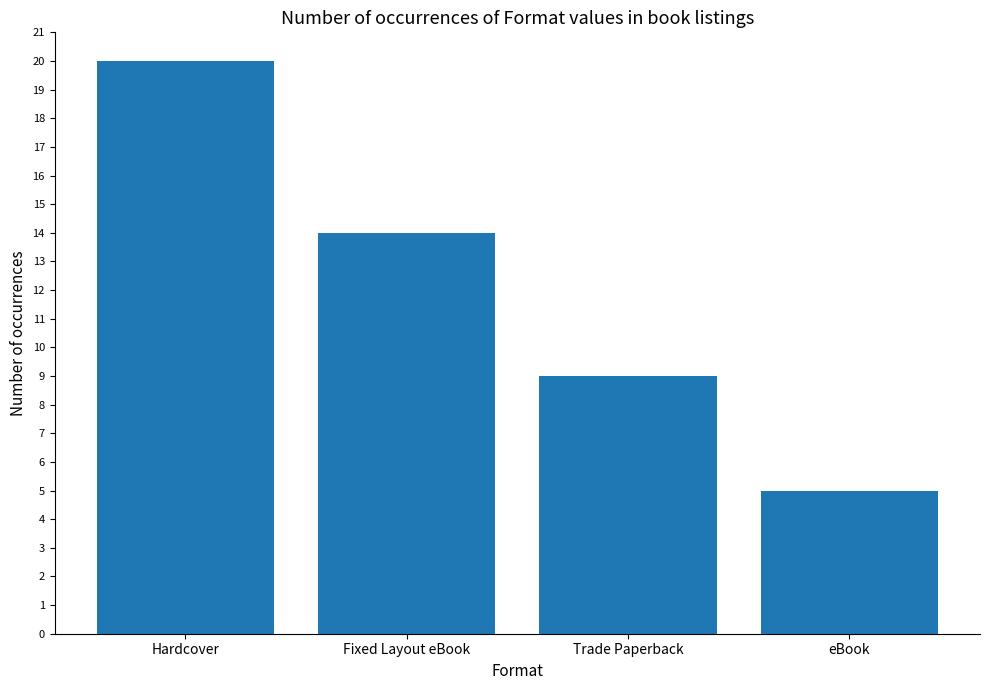

Reading left to right, extract all data points from this chart.

Hardcover=20	Fixed Layout eBook=14	Trade Paperback=9	eBook=5